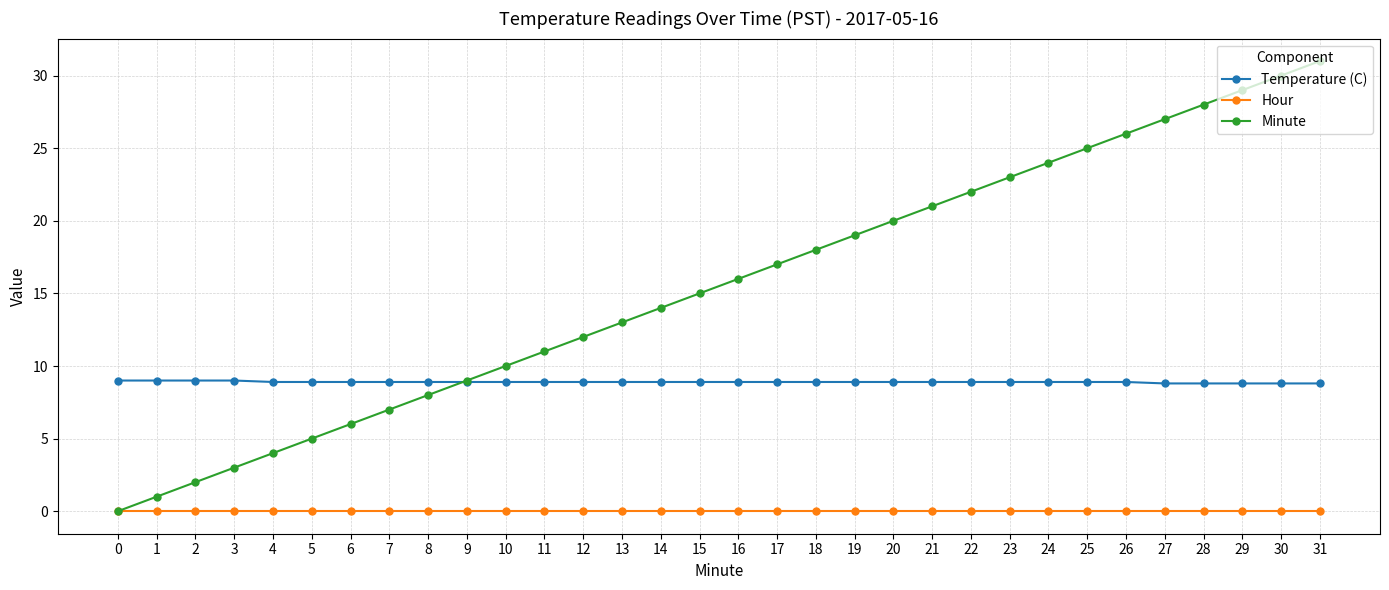

The Temperature (C) series shows 8.8 at 27. True or false?

True